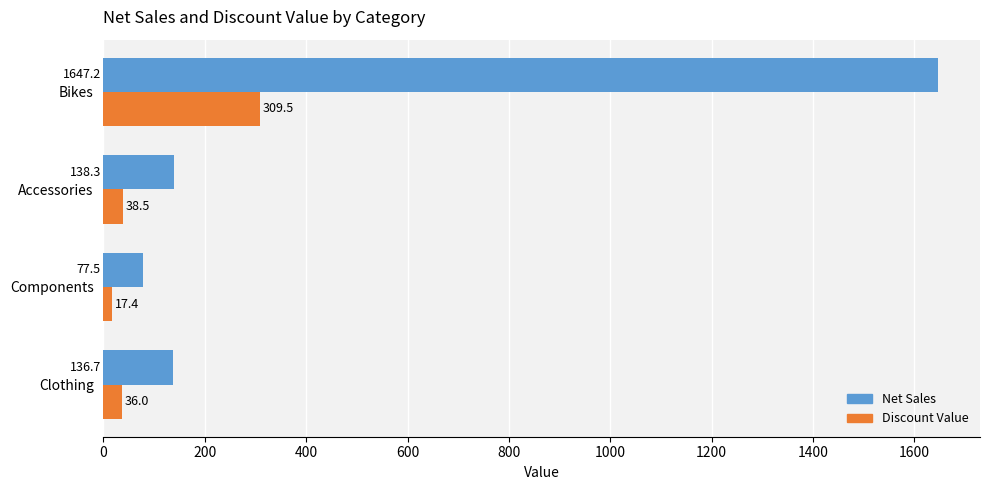

What is the difference between the maximum and second lowest values in the Net Sales series?

1510.5